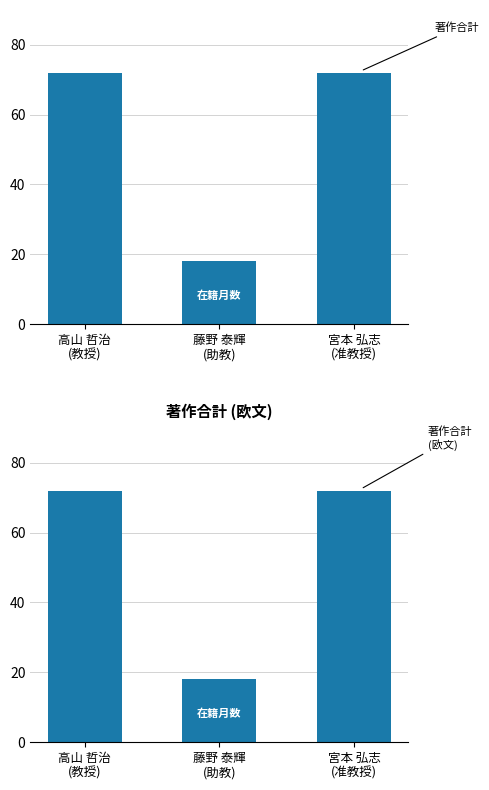

Count the number of categories in the chart.

3